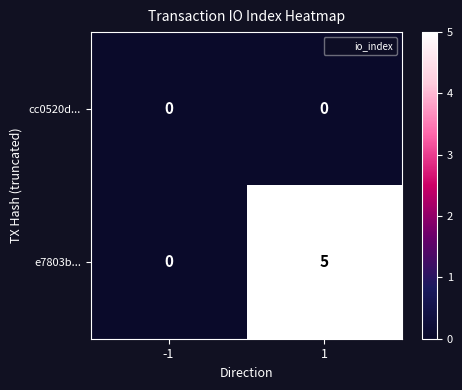

Reading left to right, extract all data points from this chart.

cc0520d...: 0	0
e7803b...: 0	5